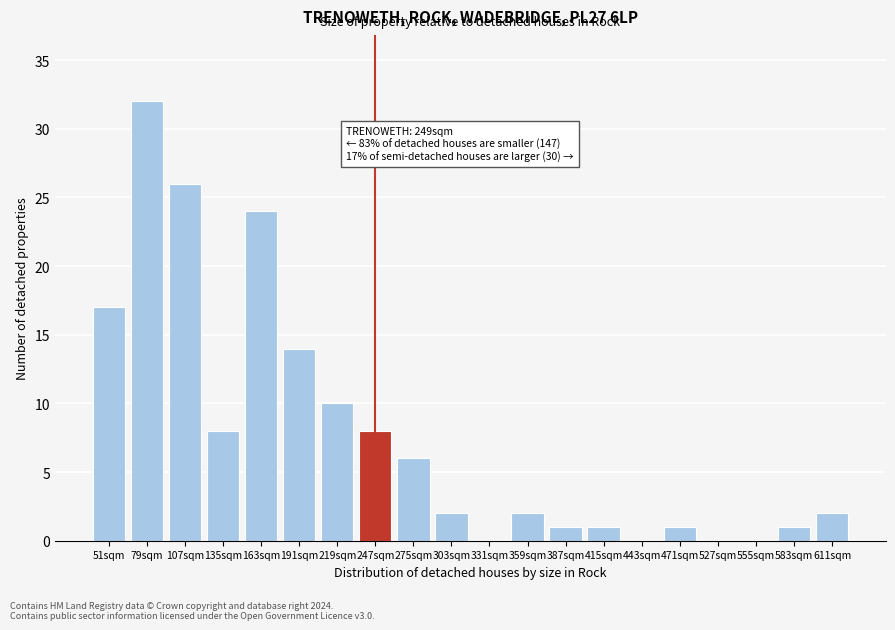

Reading left to right, extract all data points from this chart.

51sqm=17	79sqm=32	107sqm=26	135sqm=8	163sqm=24	191sqm=14	219sqm=10	247sqm=8	275sqm=6	303sqm=2	331sqm=0	359sqm=2	387sqm=1	415sqm=1	443sqm=0	471sqm=1	527sqm=0	555sqm=0	583sqm=1	611sqm=2